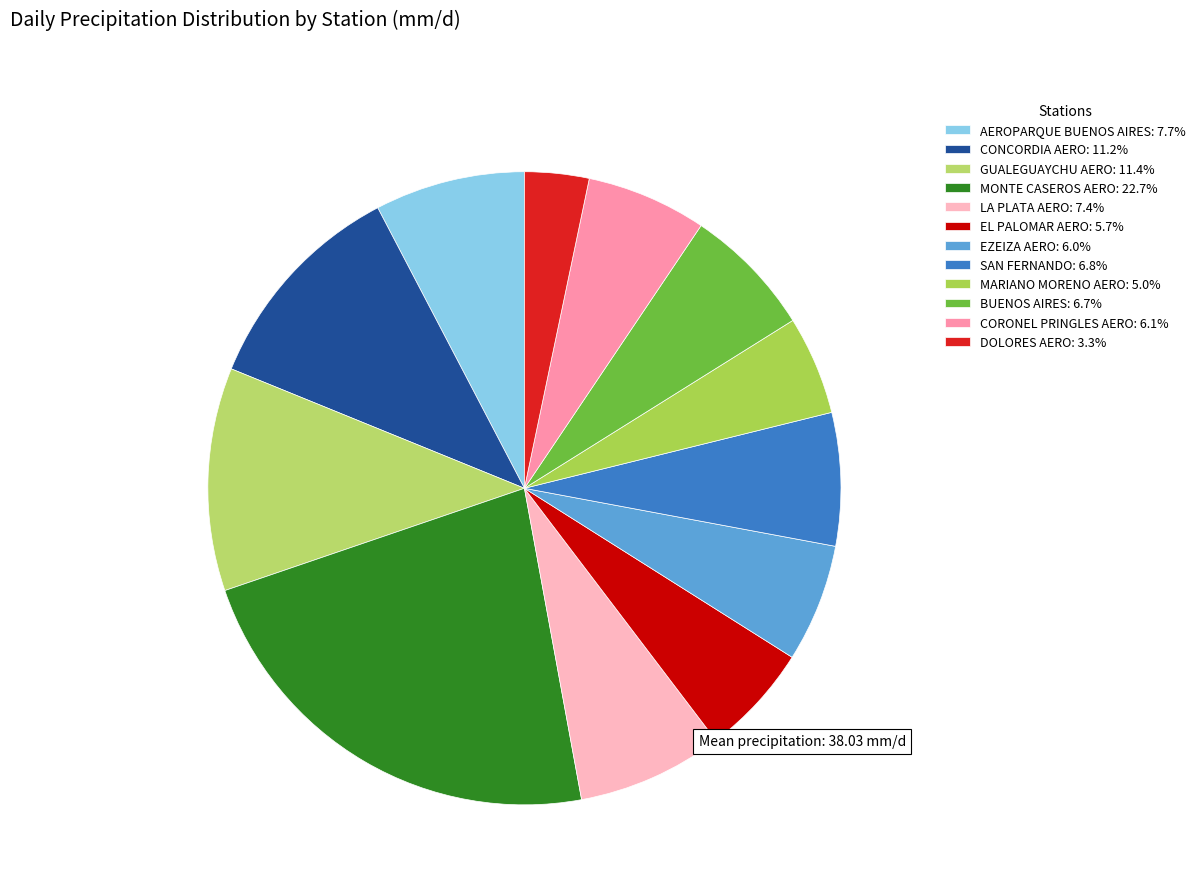

Is the sum of EL PALOMAR AERO and MARIANO MORENO AERO greater than half?

No